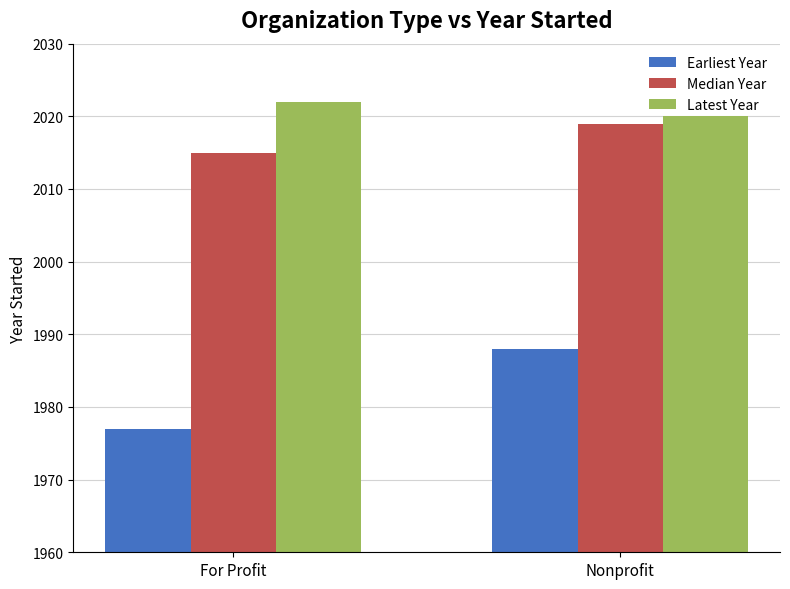

What position from the right is For Profit?

2